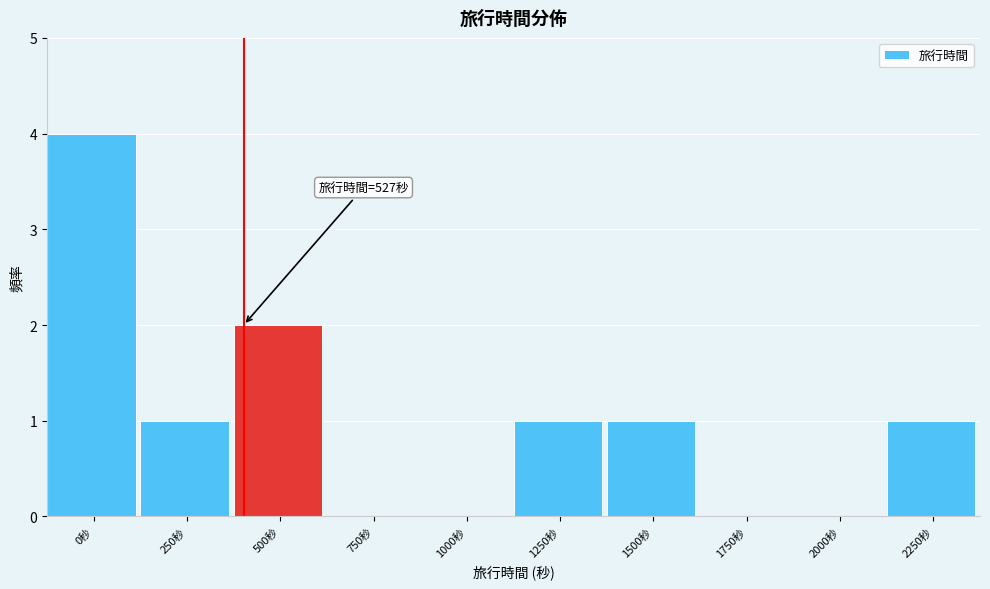

Reading left to right, list all the values displayed in this chart.

0秒=4	250秒=1	500秒=2	750秒=0	1000秒=0	1250秒=1	1500秒=1	1750秒=0	2000秒=0	2250秒=1